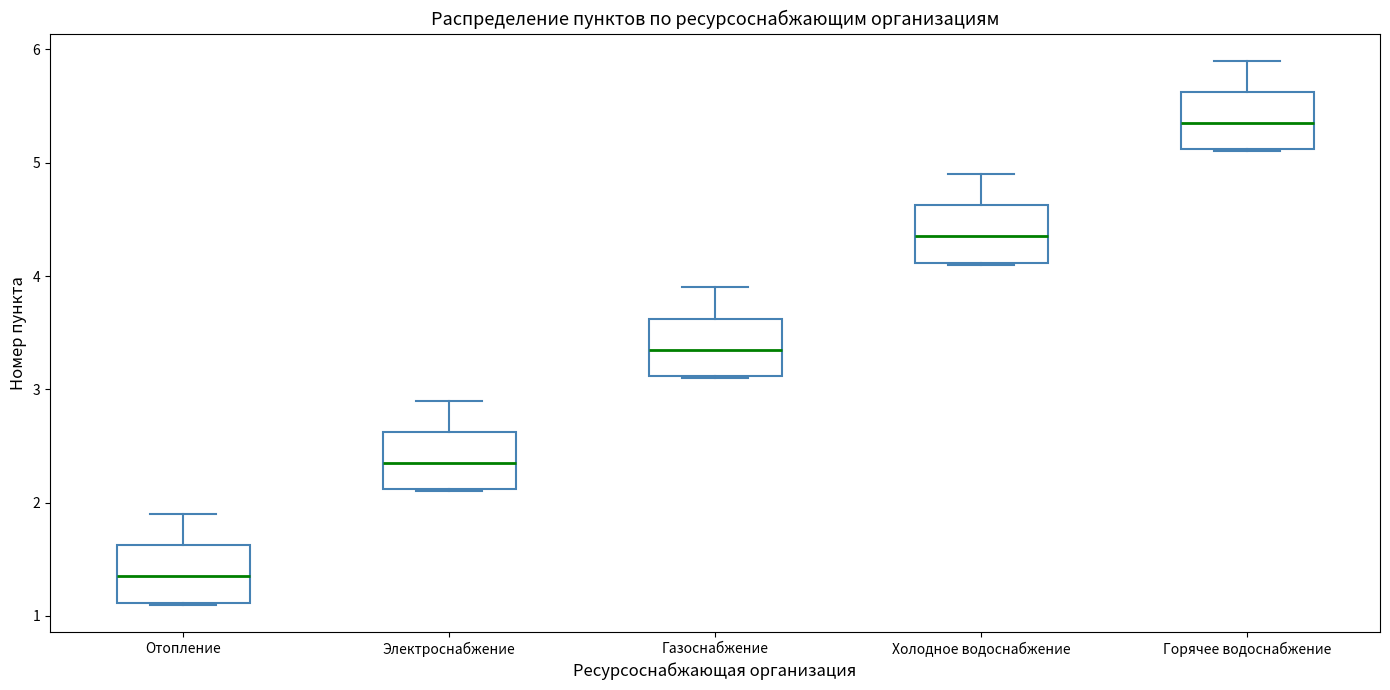

Which box has the highest median line?

Горячее водоснабжение